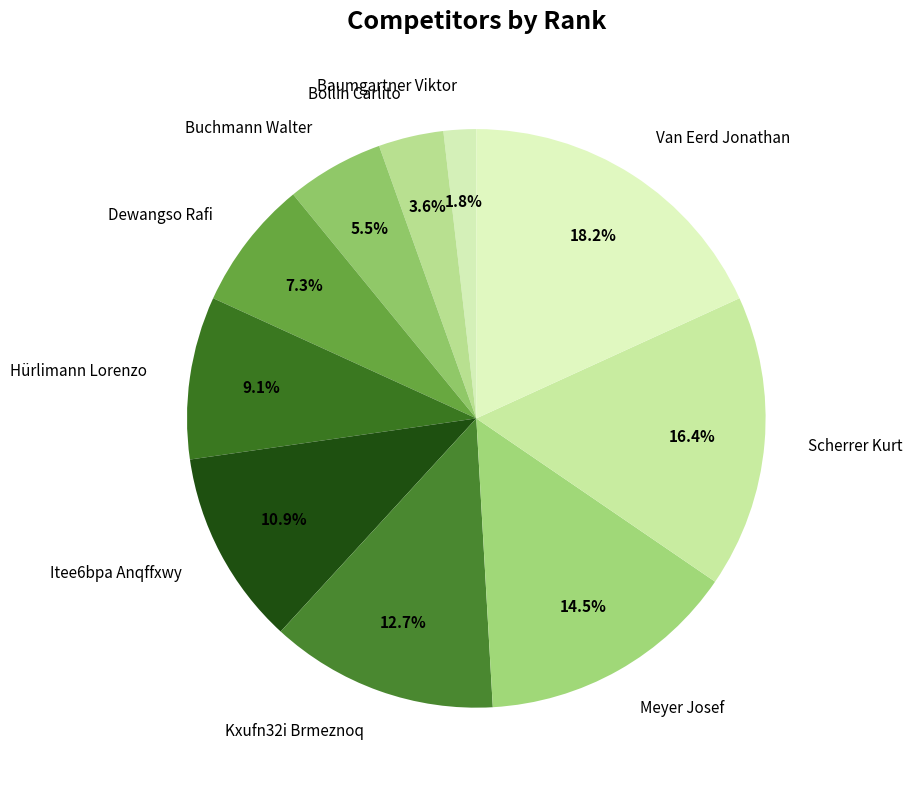

Is there a majority slice in this chart?

No